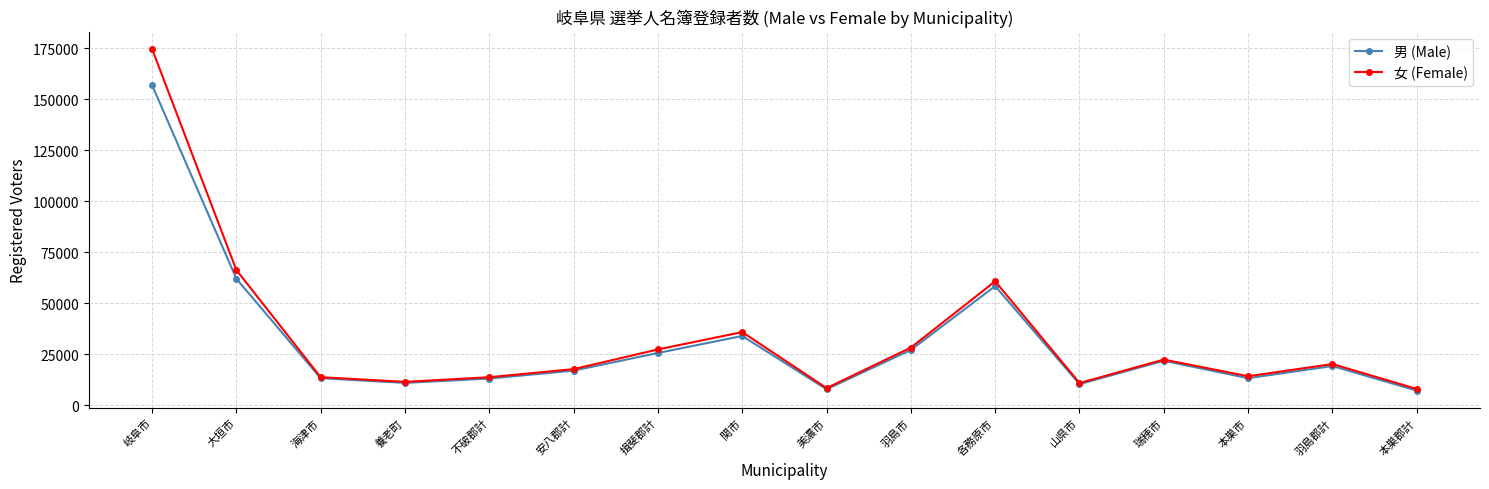

Which label corresponds to the largest value in the chart?

岐阜市